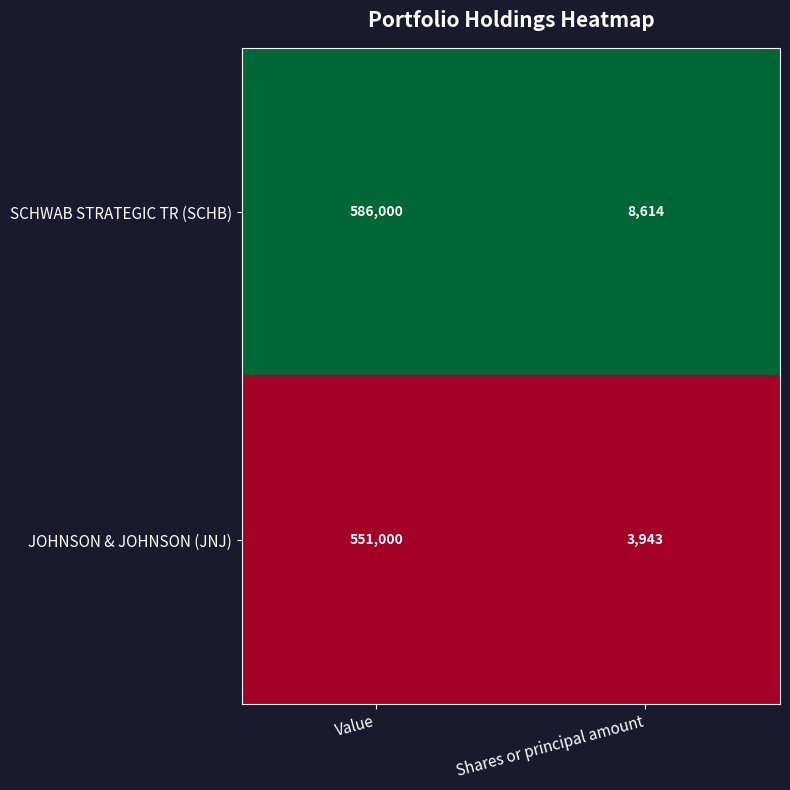

Which series has the largest total across all categories?

SCHWAB STRATEGIC TR (SCHB)